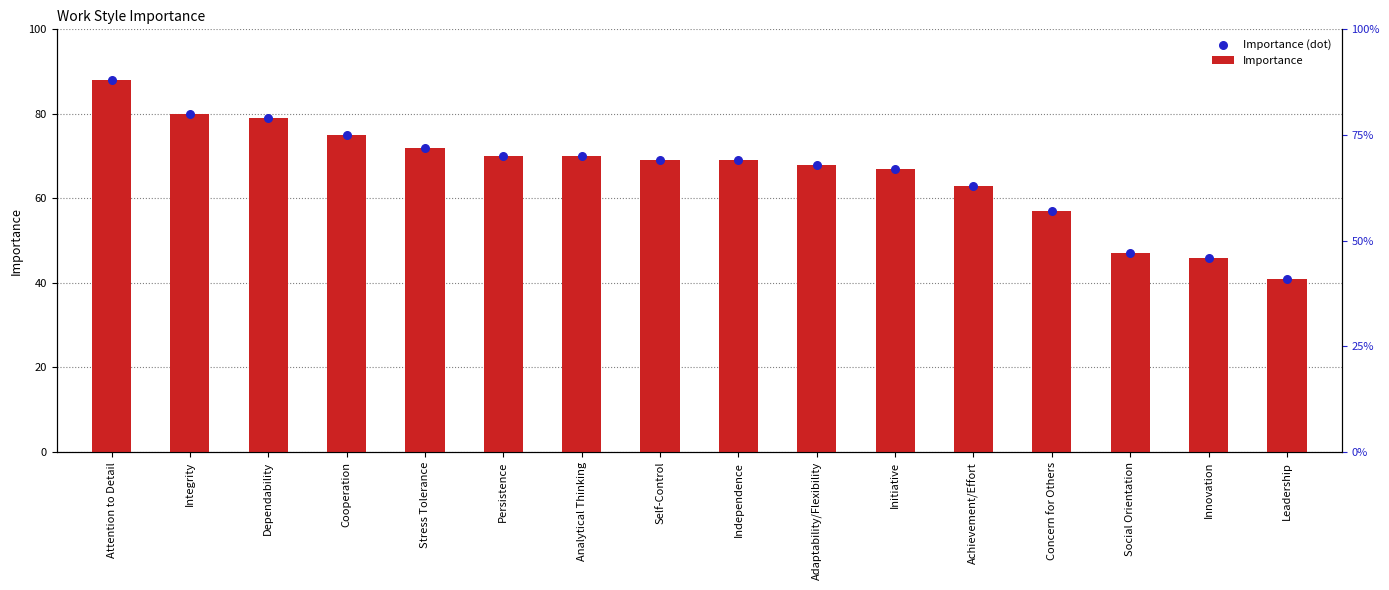

Which series has the largest total across all categories?

Importance